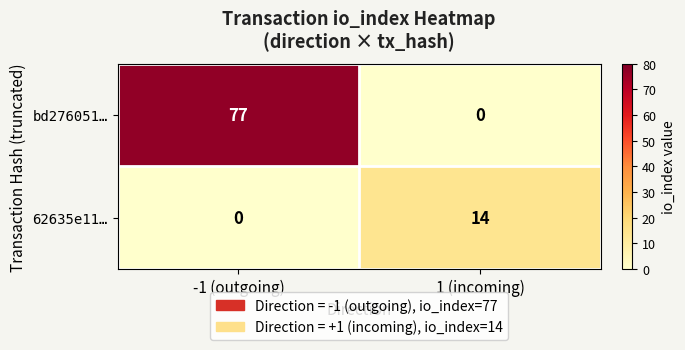

Which series changed the most between -1 (outgoing) and 1 (incoming)?

bd276051…